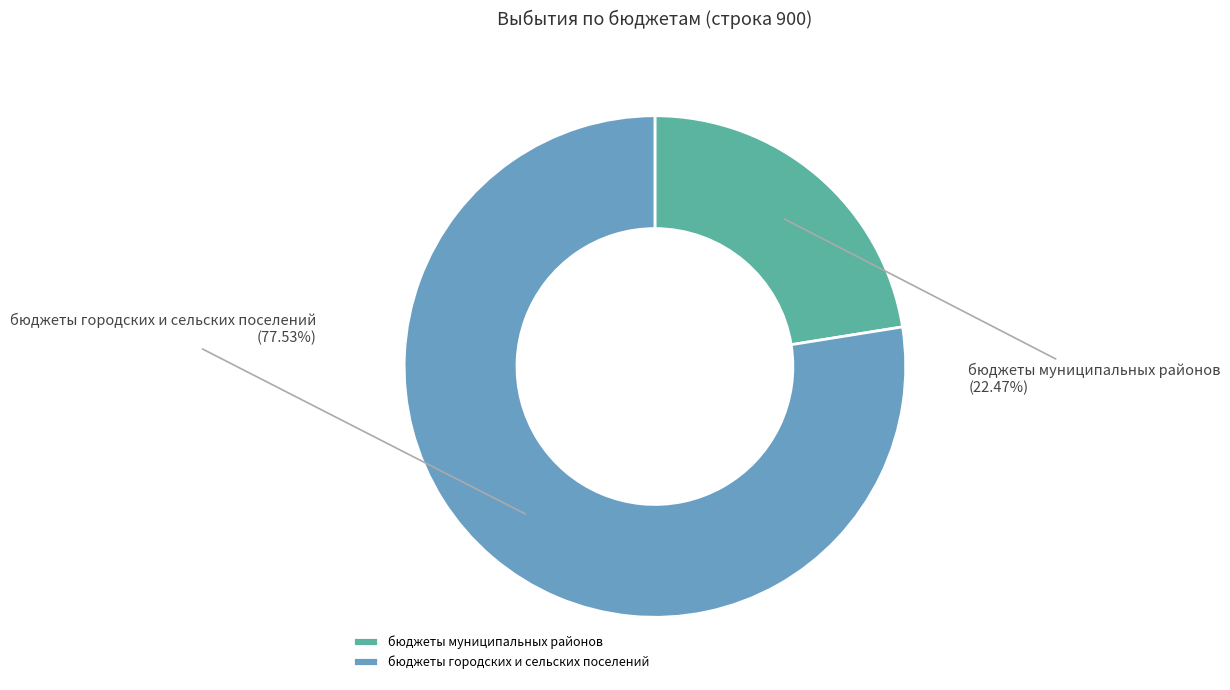

Does бюджеты муниципальных районов represent more than half of the total?

No